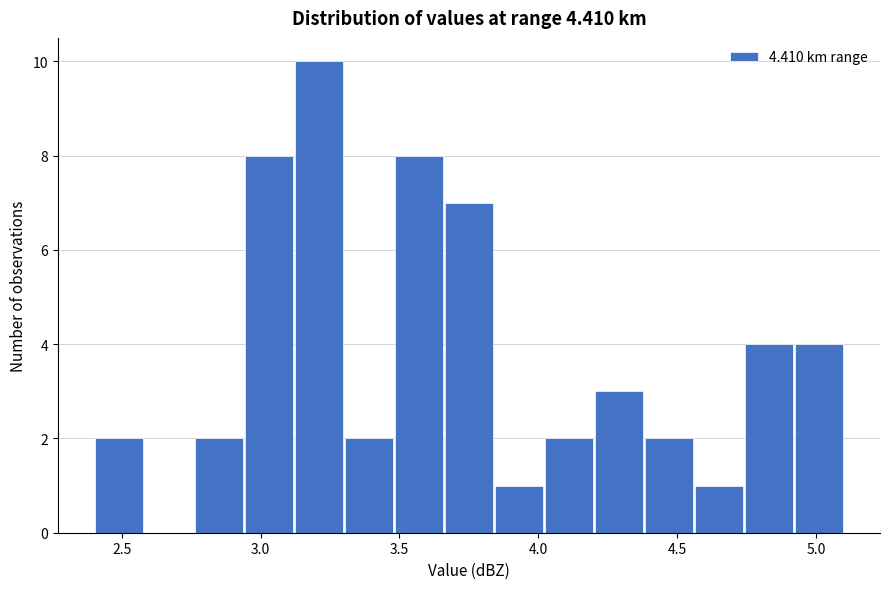

Around what value on the x-axis is the tallest bar? Give the approximate position of its centre, as read against the axis.

3.20